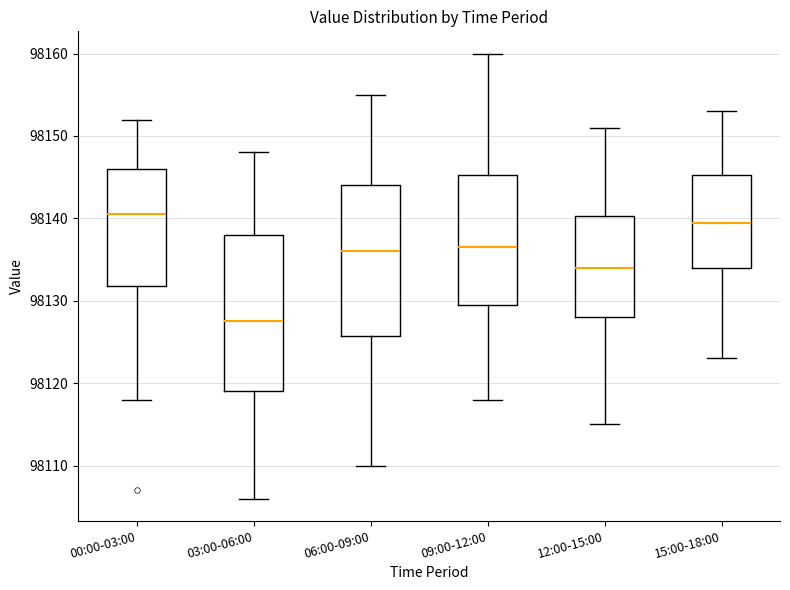

Reading left to right, transcribe this box plot: for each box, give where its median line is, the range the box spans, and where its two whiskers end, as read against the y-axis. The values are not printed on the chart, so give them approximately, as read against the axis.

00:00-03:00: median 98141, box 98132 to 98146, whiskers 98118 to 98152
03:00-06:00: median 98128, box 98119 to 98138, whiskers 98106 to 98148
06:00-09:00: median 98136, box 98126 to 98144, whiskers 98110 to 98155
09:00-12:00: median 98137, box 98130 to 98145, whiskers 98118 to 98160
12:00-15:00: median 98134, box 98128 to 98140, whiskers 98115 to 98151
15:00-18:00: median 98140, box 98134 to 98145, whiskers 98123 to 98153